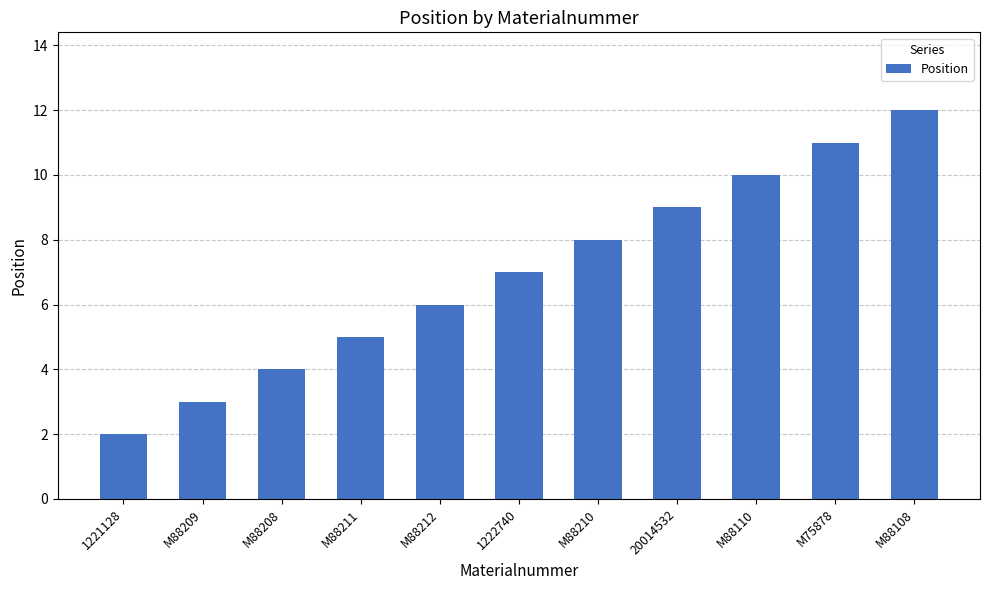

What is the maximum value shown in the chart?

12